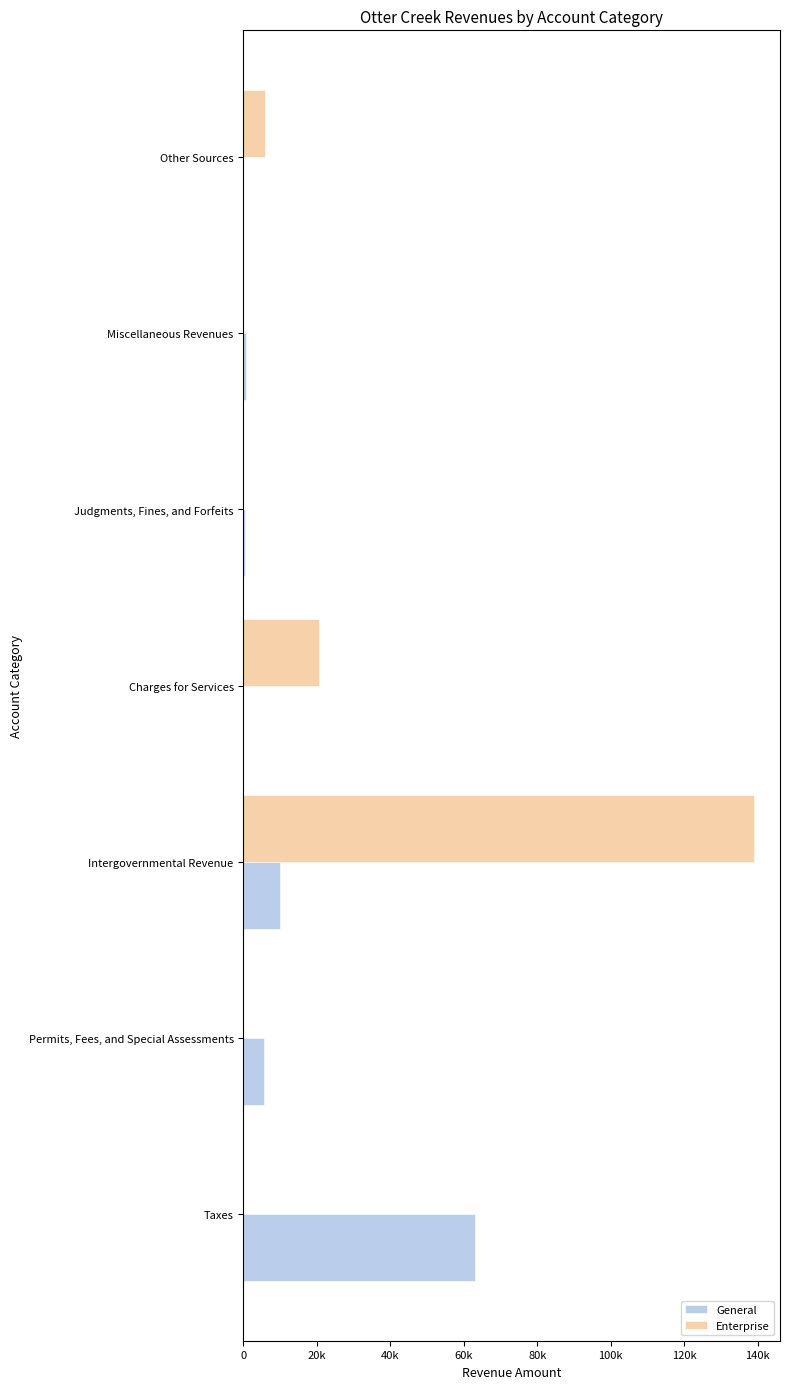

Reading left to right, extract all data points from this chart.

General: 62966	5472	9985	0	527	811	0
Enterprise: 0	0	139138	20469	0	0	5968